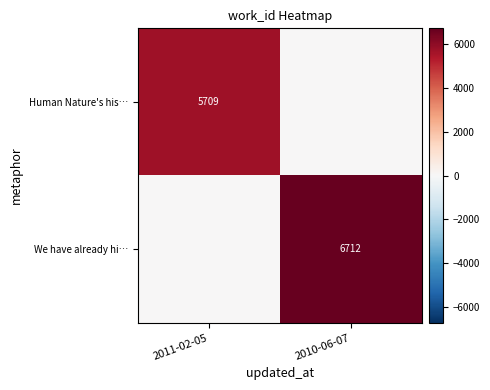

Is it true that We have already hi… equals 6712 at 2010-06-07?

True